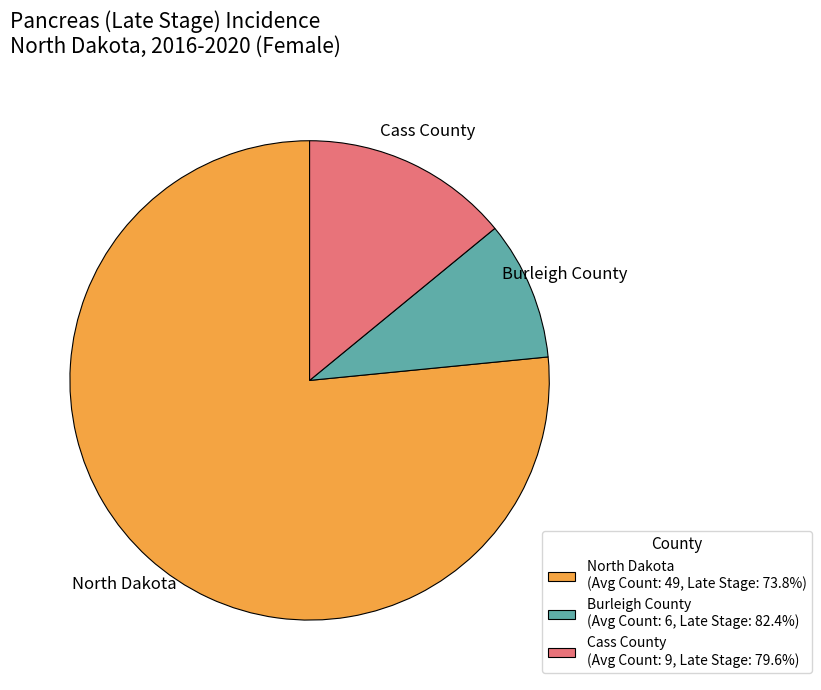

Does any single category account for the majority?

Yes